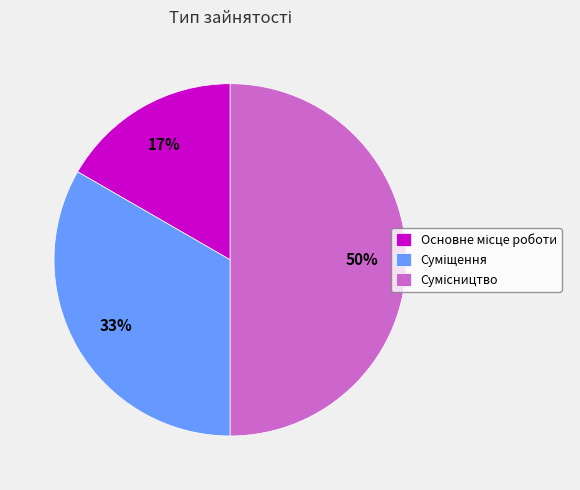

To the nearest percent, what is the difference between the largest and smallest slice percentages?

33%